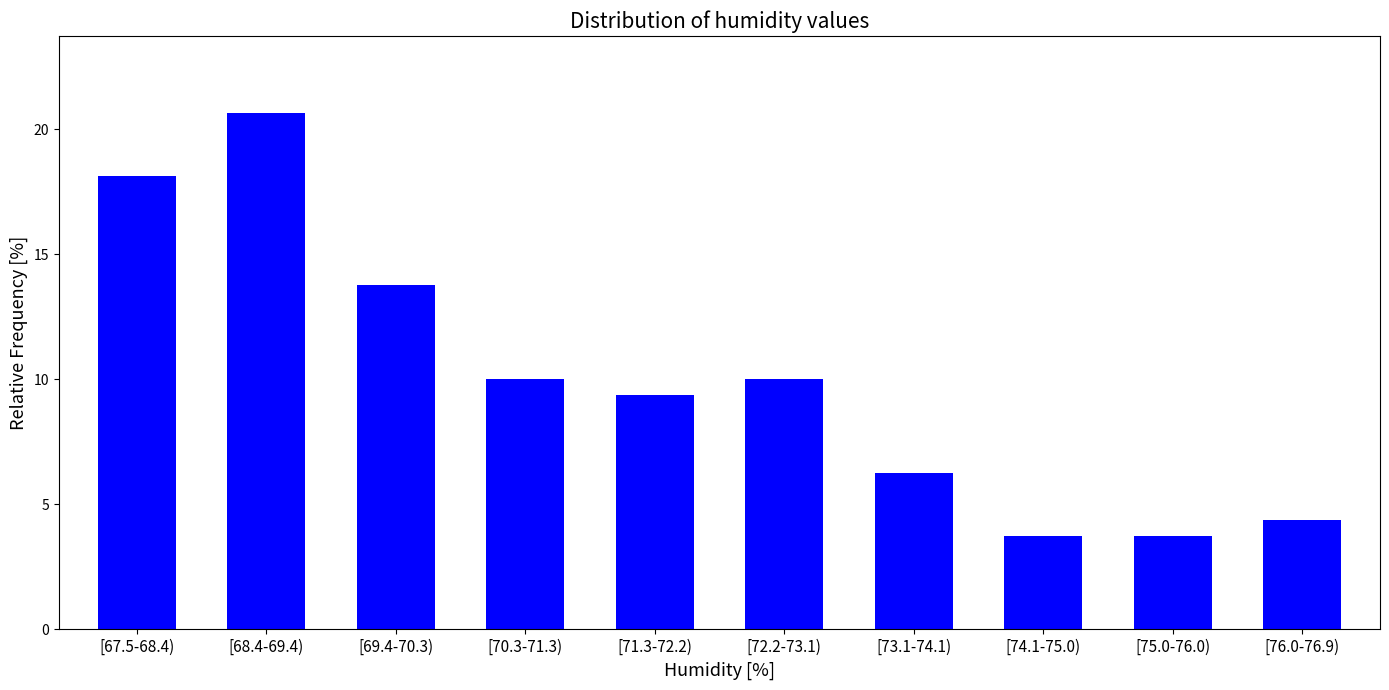

What is the ratio of the value at [68.4-69.4) to the value at [70.3-71.3)?

2.1